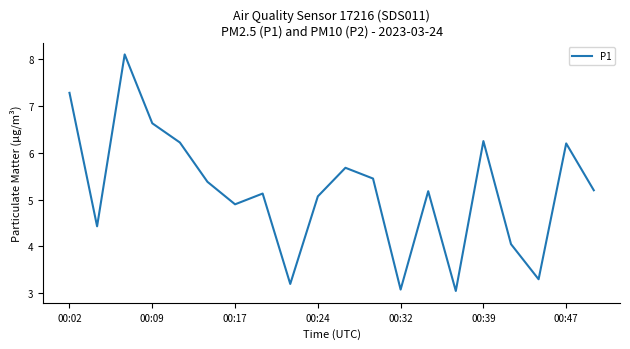

What is the greatest value displayed?

8.1